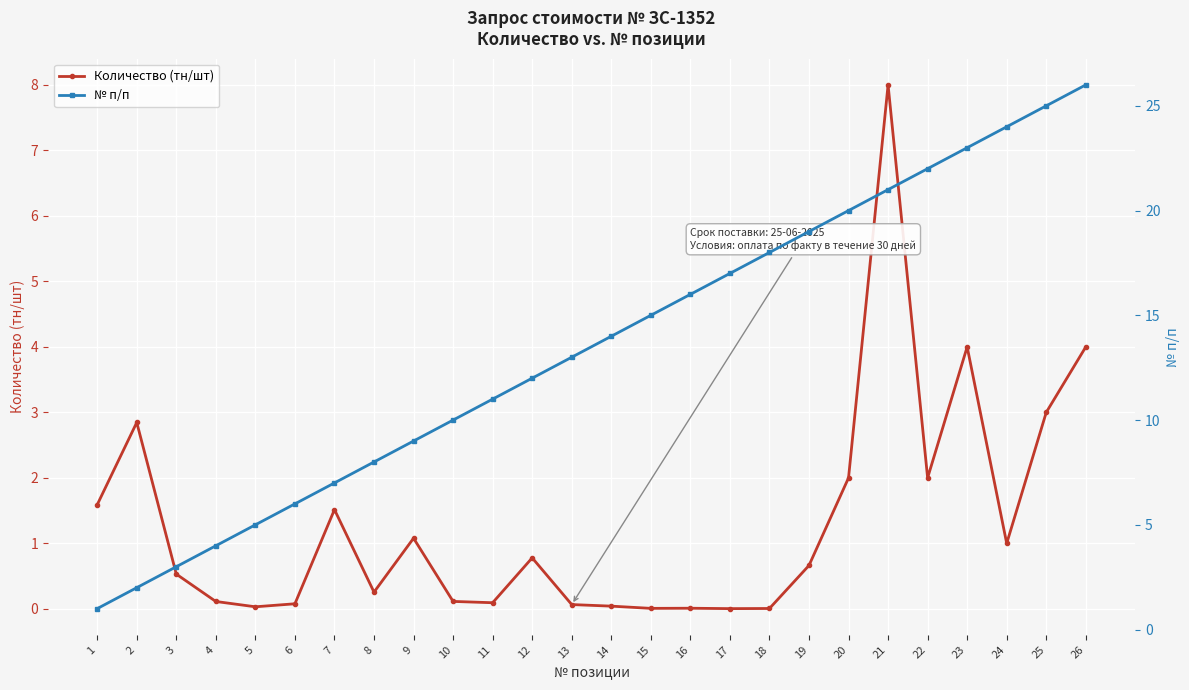

Is this an area chart (filled region under the line)?

No